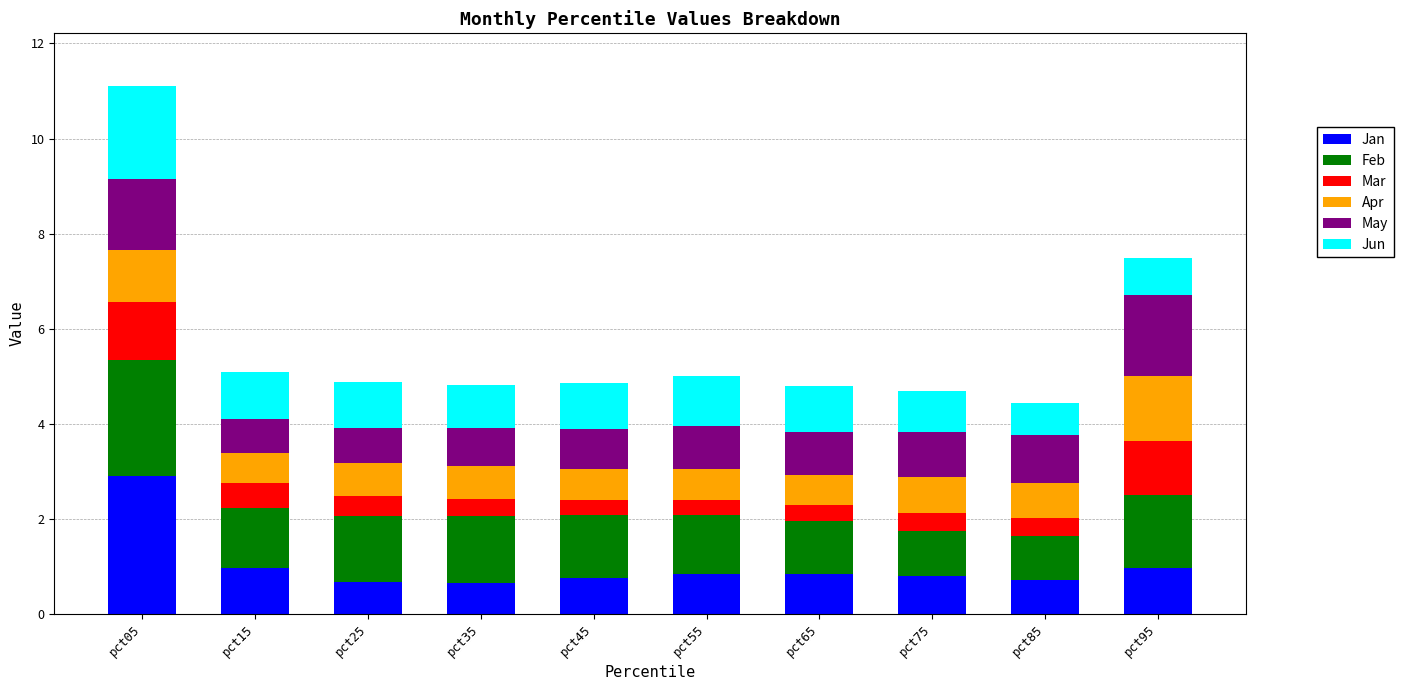

The Jan series shows 0.4 at pct45. True or false?

False